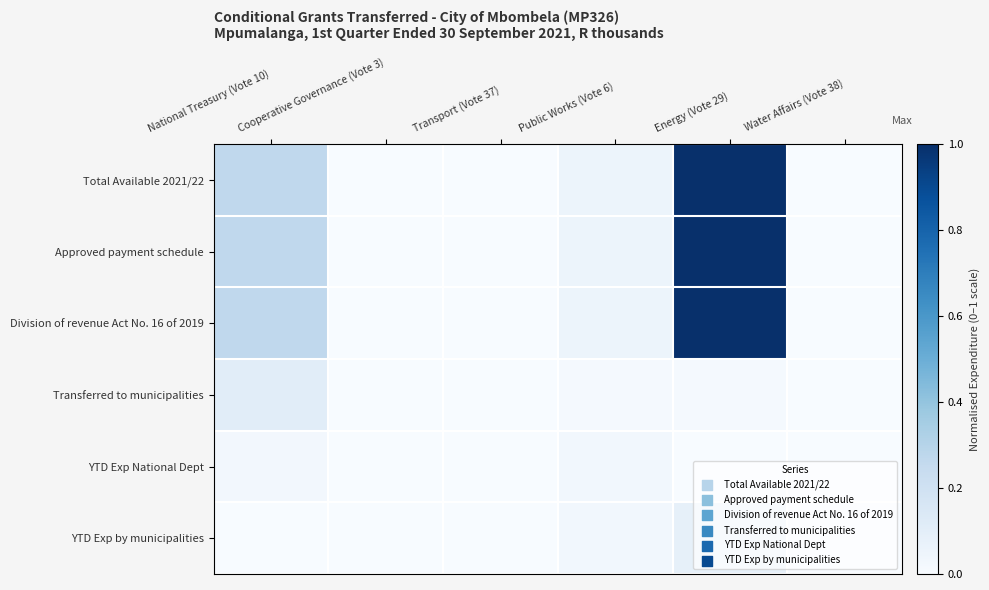

At how many categories does at least one series exceed 0?

3